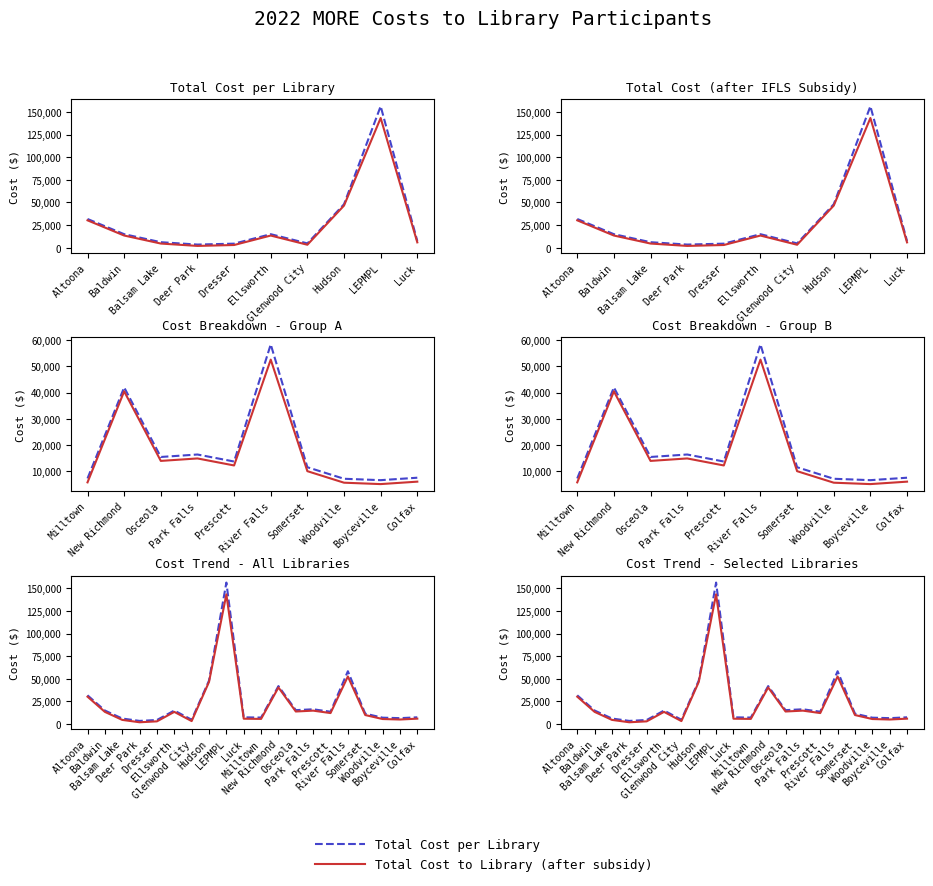

Read the Total Cost to Library (after subsidy) value at New Richmond.

40463.4